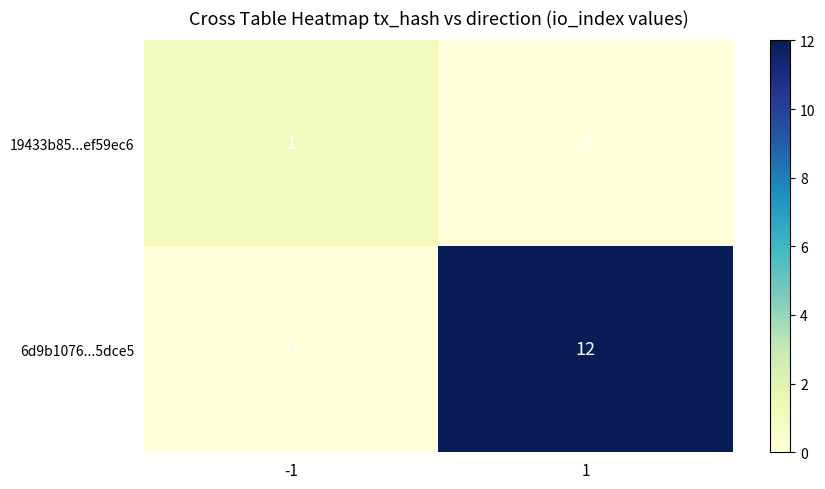

What is the spread (max minus min) of values at -1?

1